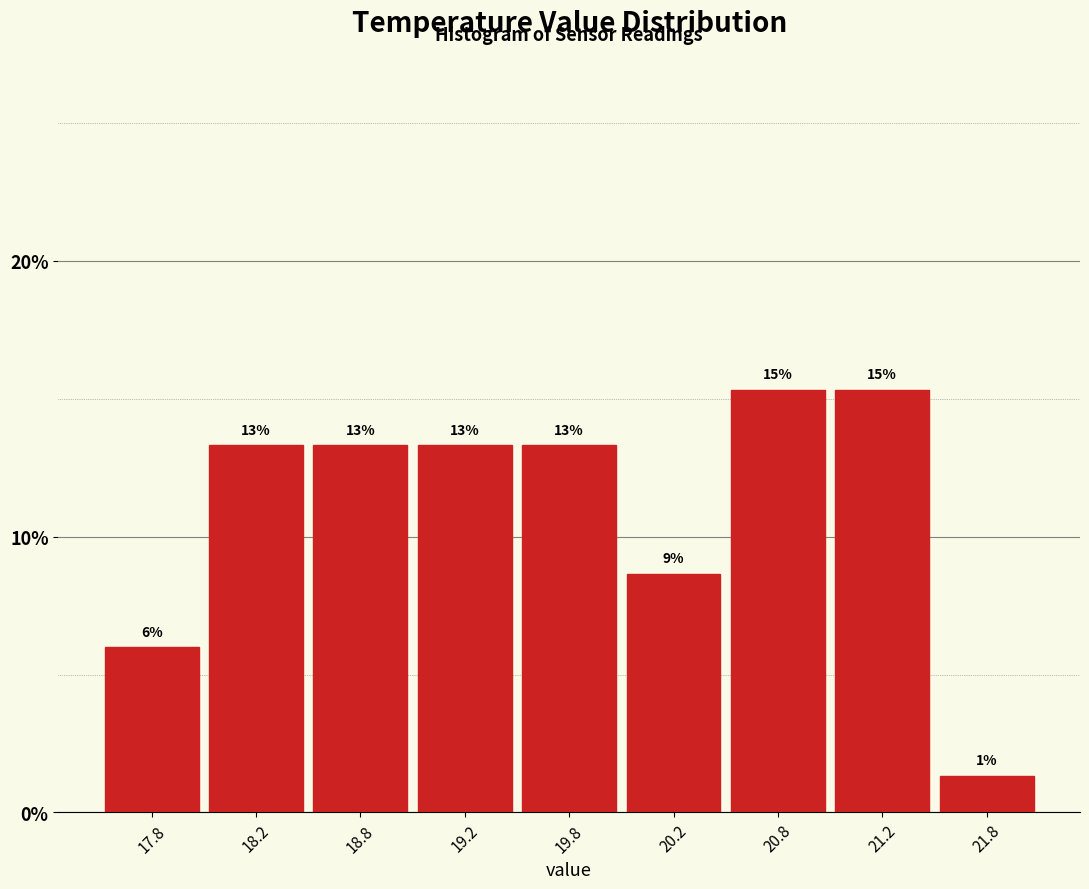

How many bars are there in total?

9